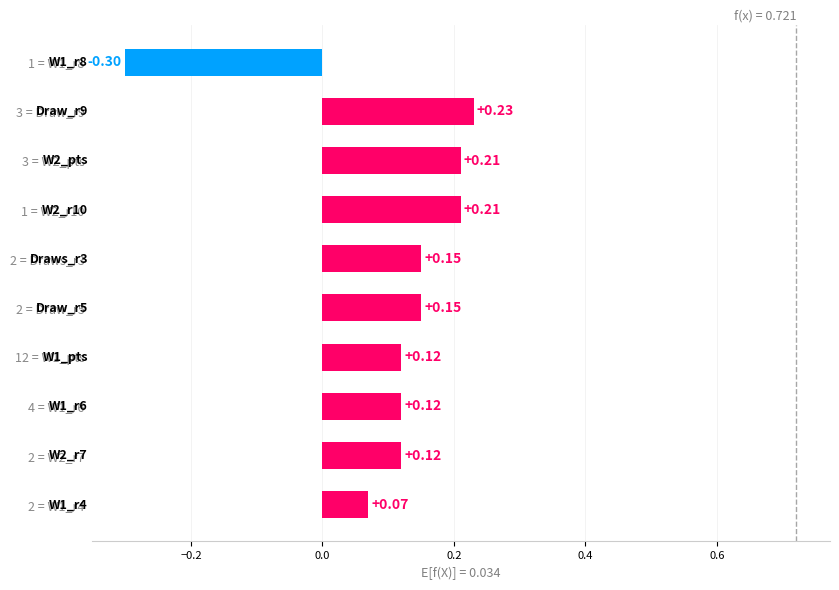

What is the change in value from 2 = Draw_r5 to 1 = W2_r10?

+0.1